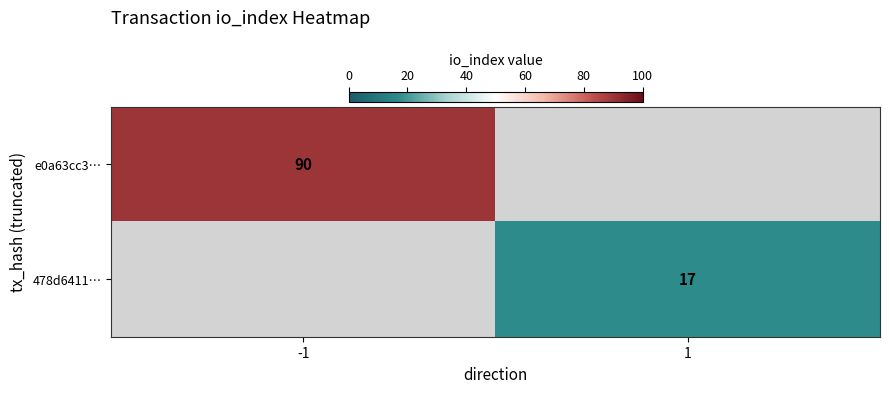

The value of 478d6411… at 1 is 30. True or false?

False